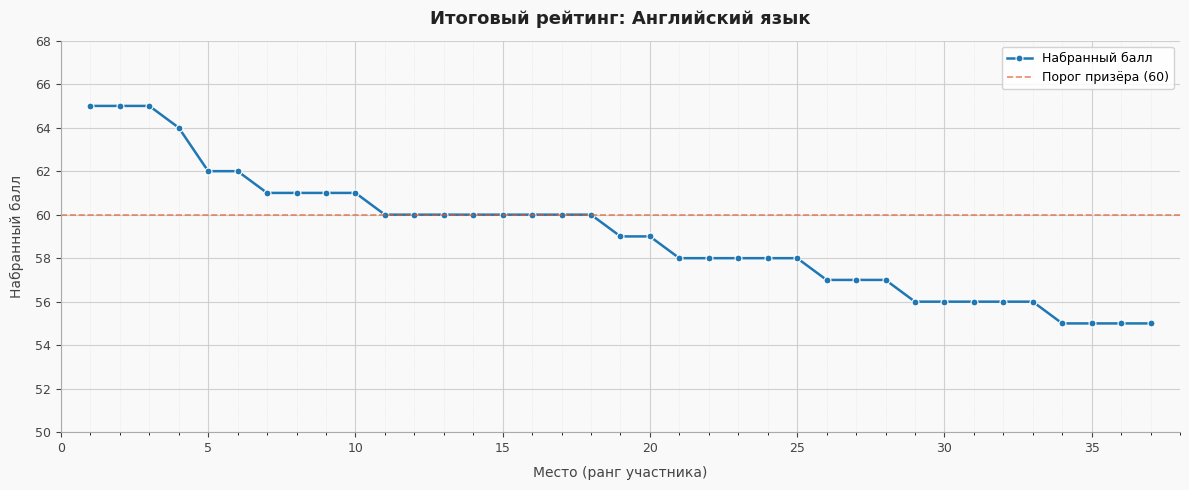

The value at 4 is 14. True or false?

False